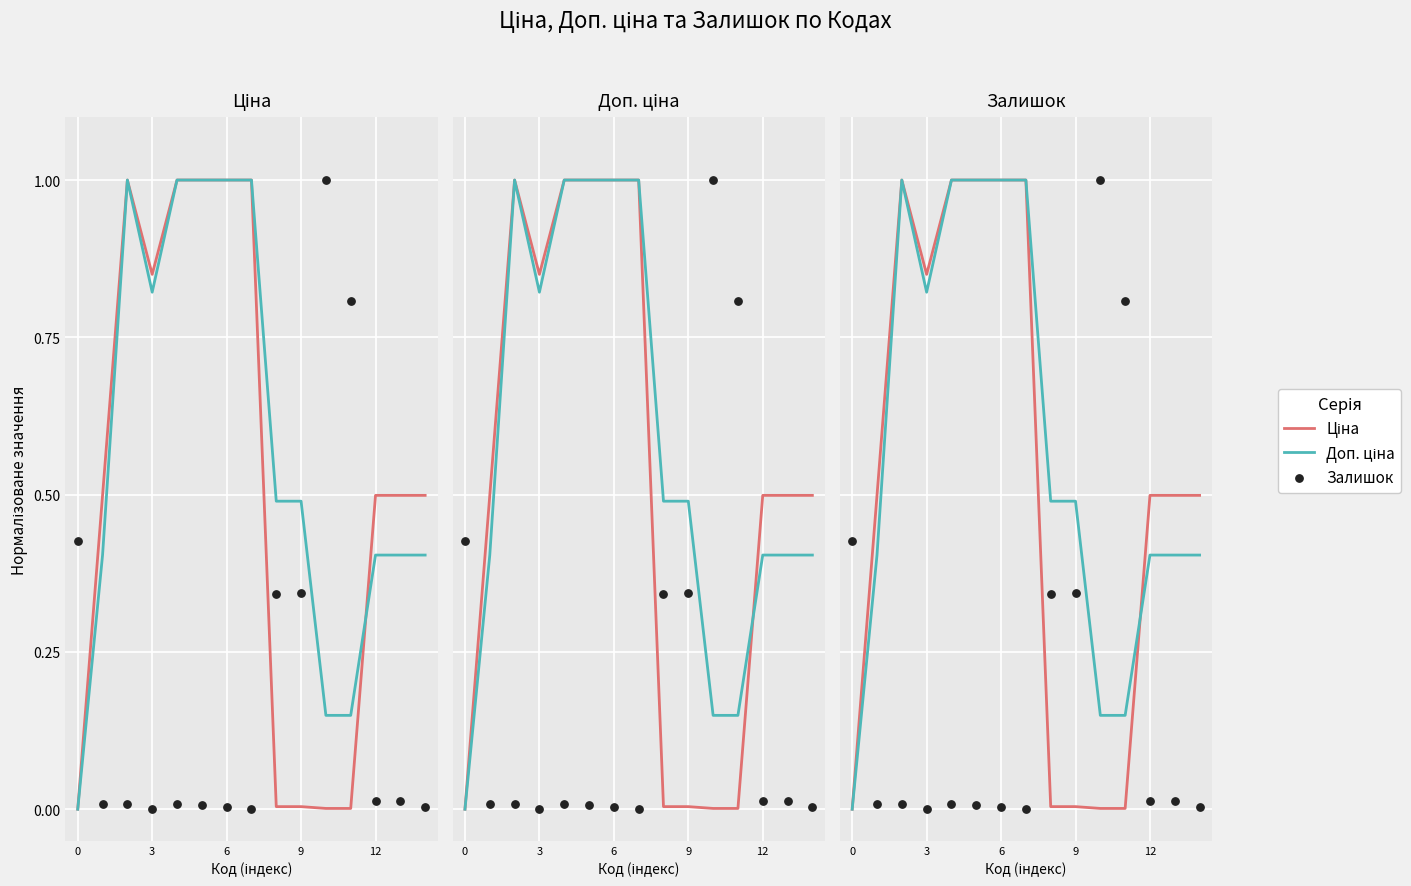

Which series has the largest total across all categories?

Доп. ціна